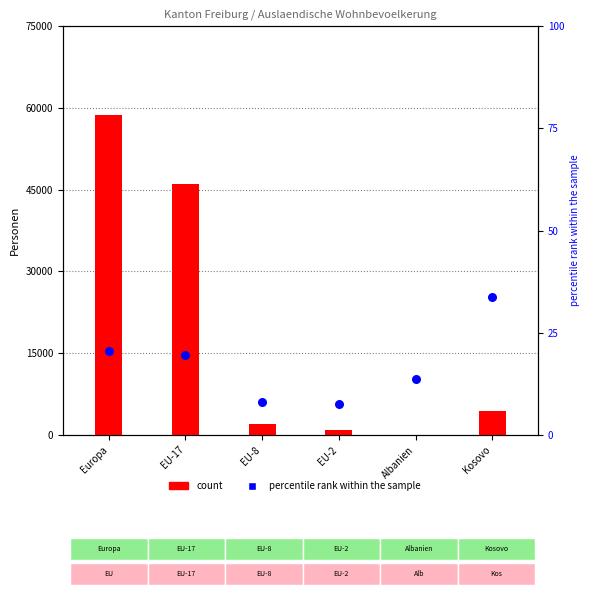

Which series contains the highest Y value?

count